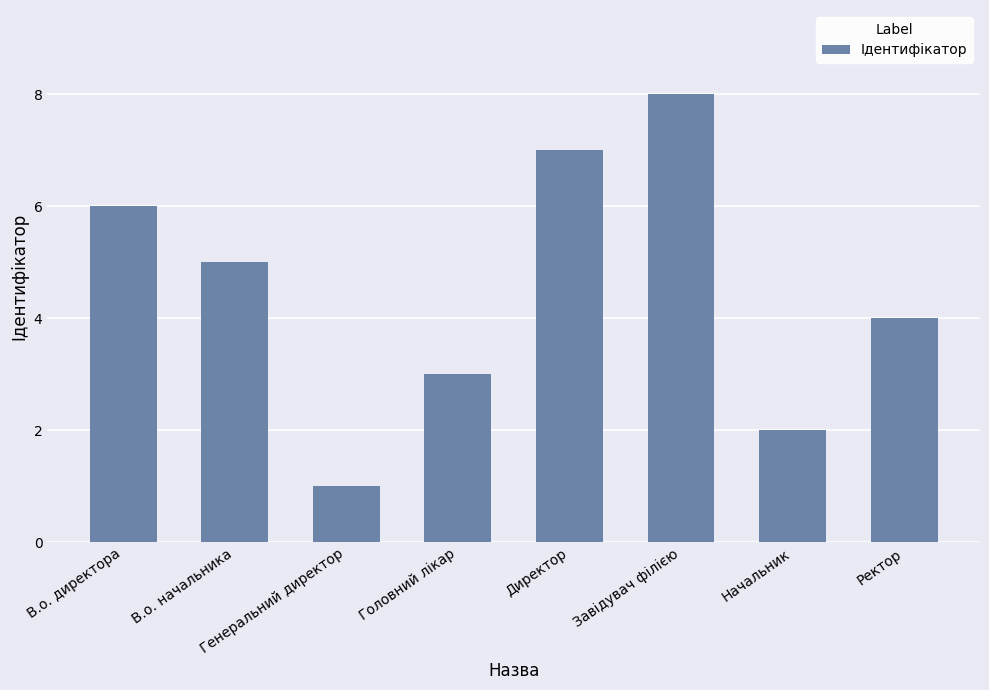

The chart shows a value of 5 at Ректор. True or false?

False